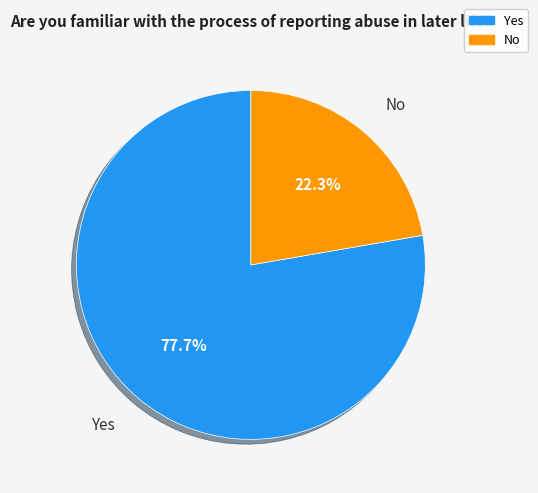

Rank the categories by value from highest to lowest.

Yes, No